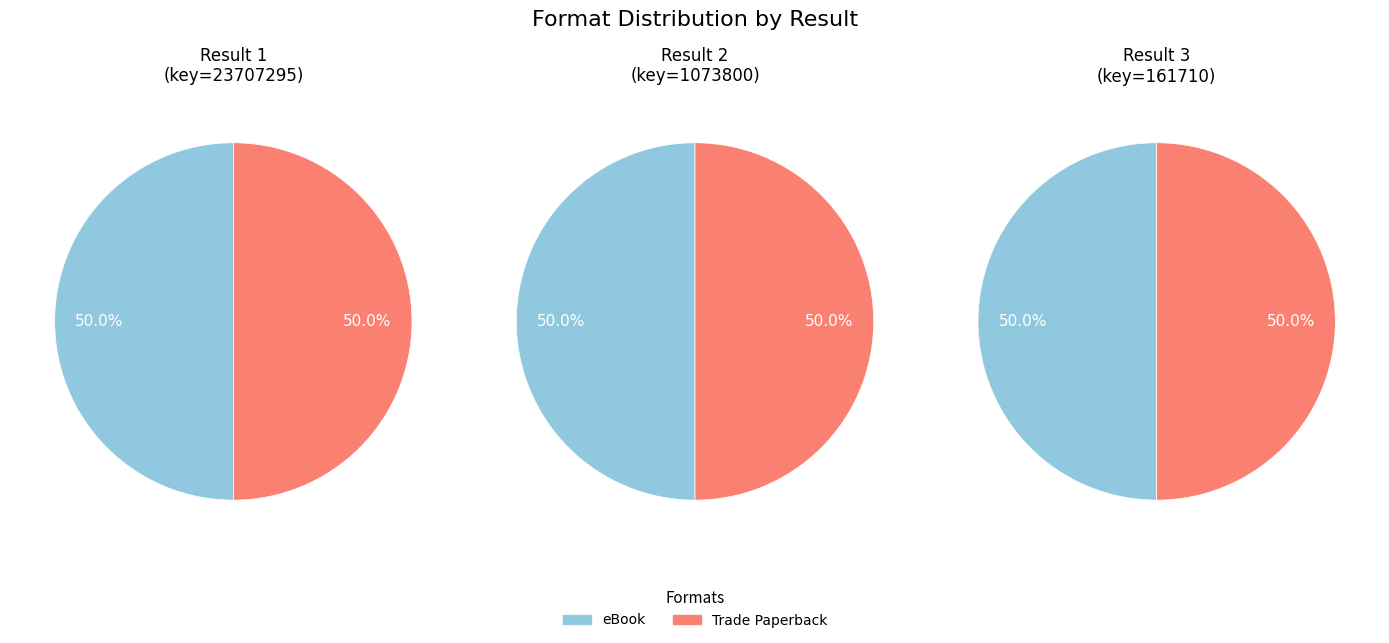

Rank the categories by Trade Paperback value from highest to lowest.

Result 1, Result 2, Result 3